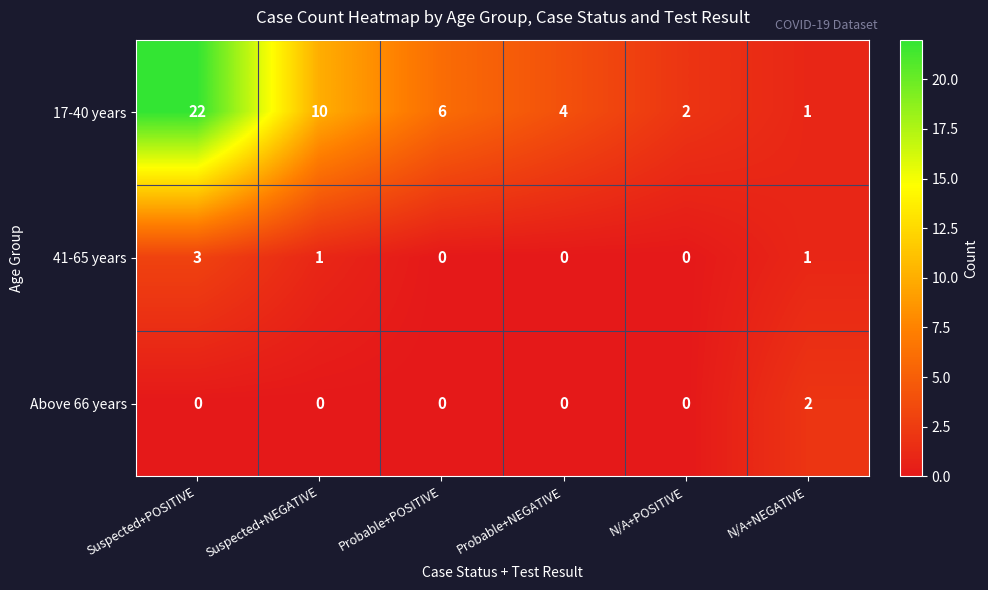

What is the difference between the highest and lowest values at N/A+POSITIVE?

2